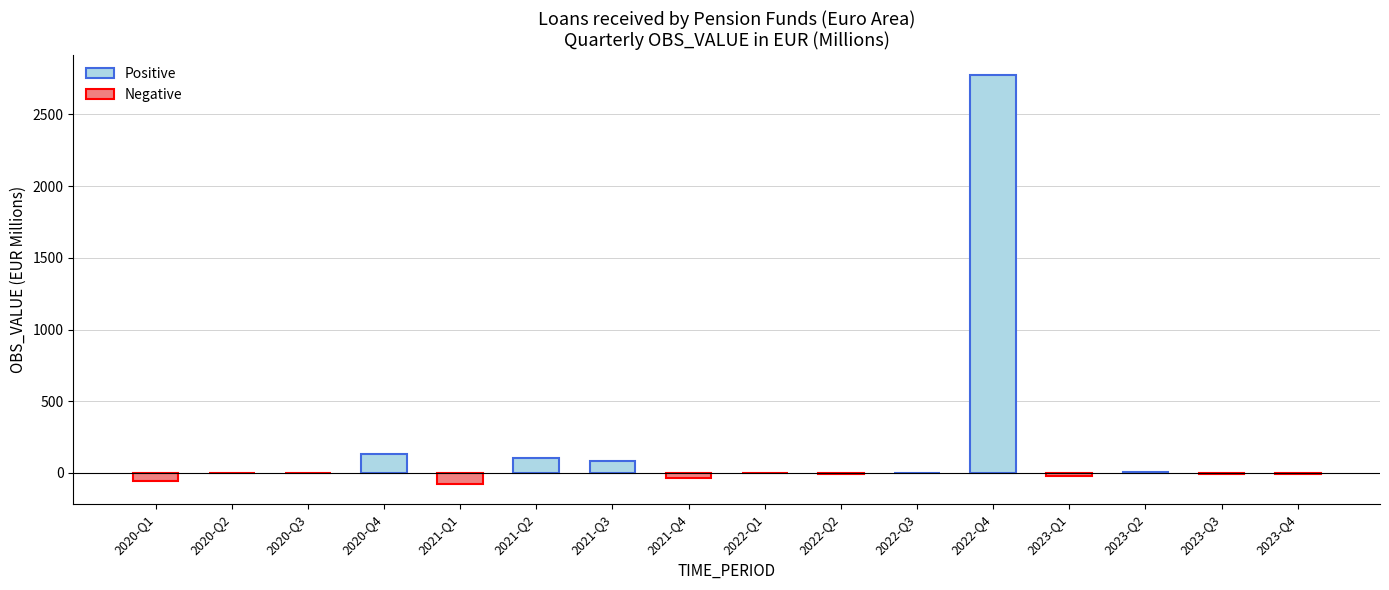

What is the maximum value shown in the chart?

2774.0